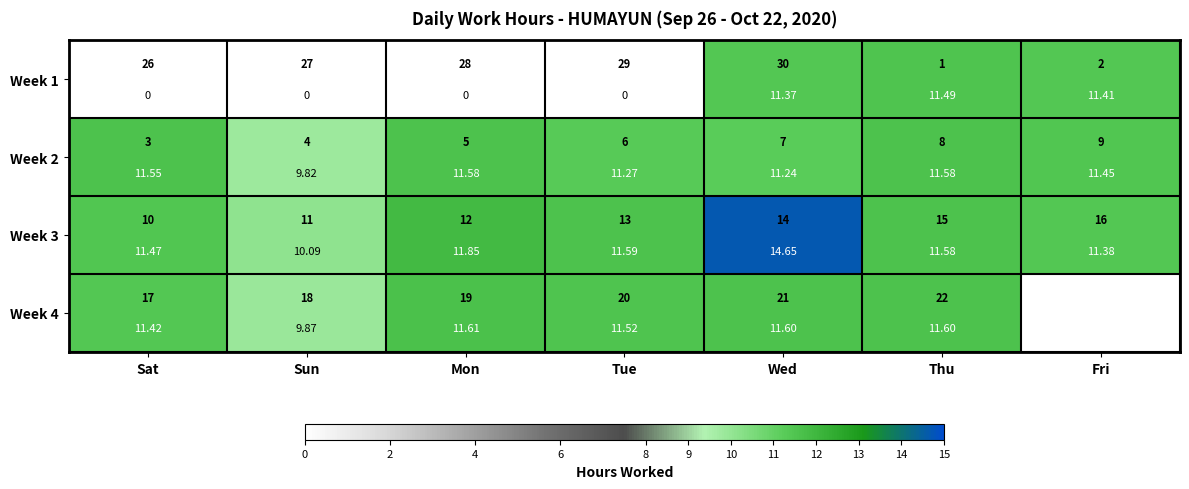

What is the difference between the Week 4 values at Sat and Sun?

1.6